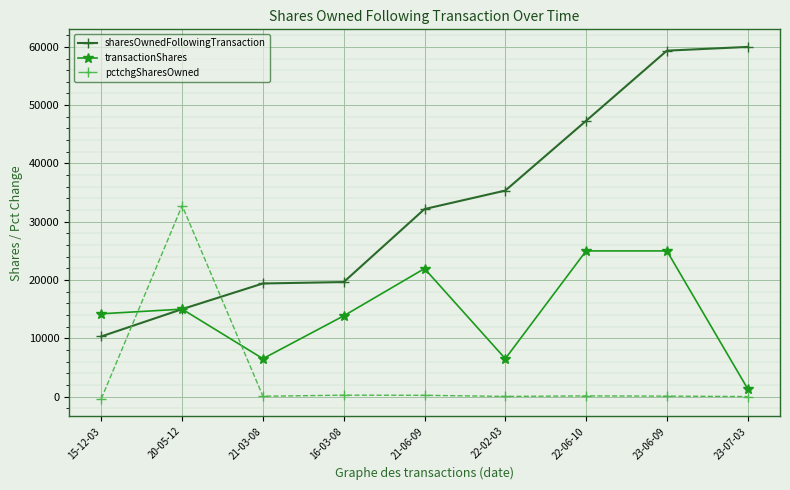

What is the difference between the sharesOwnedFollowingTransaction values at 16-03-08 and 23-07-03?

40346